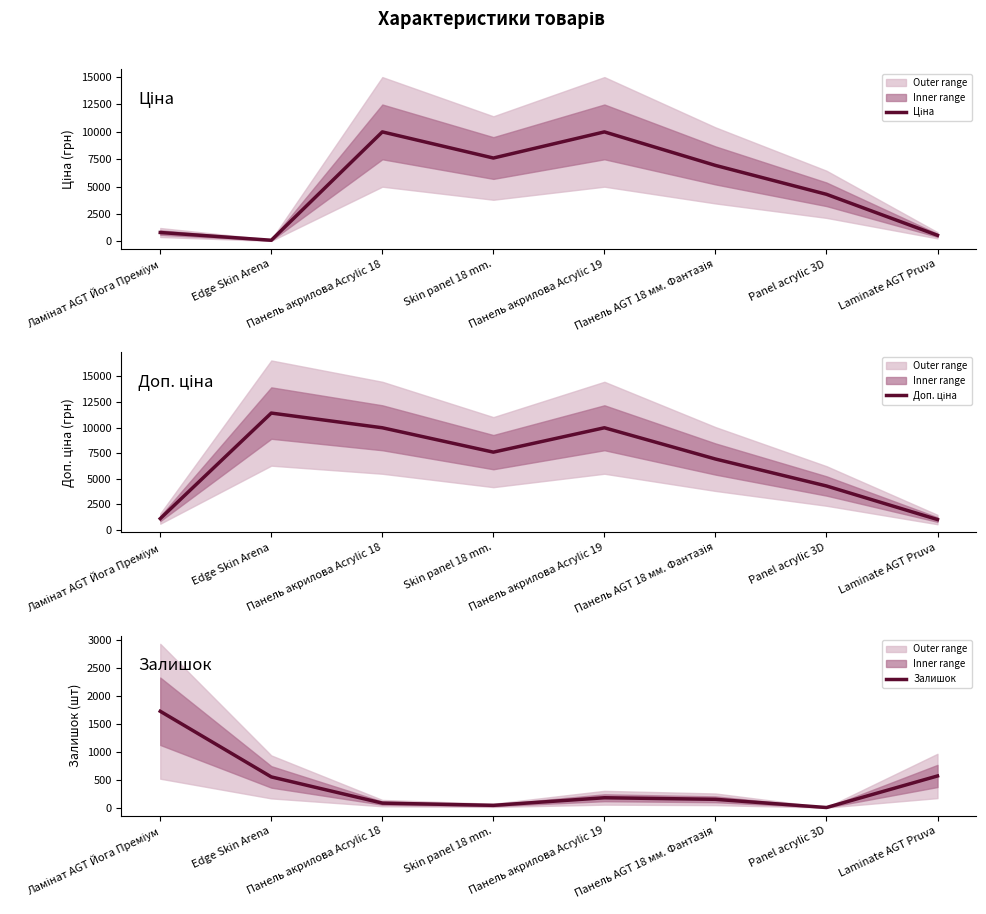

Which series has the largest range (max minus min)?

Доп. ціна